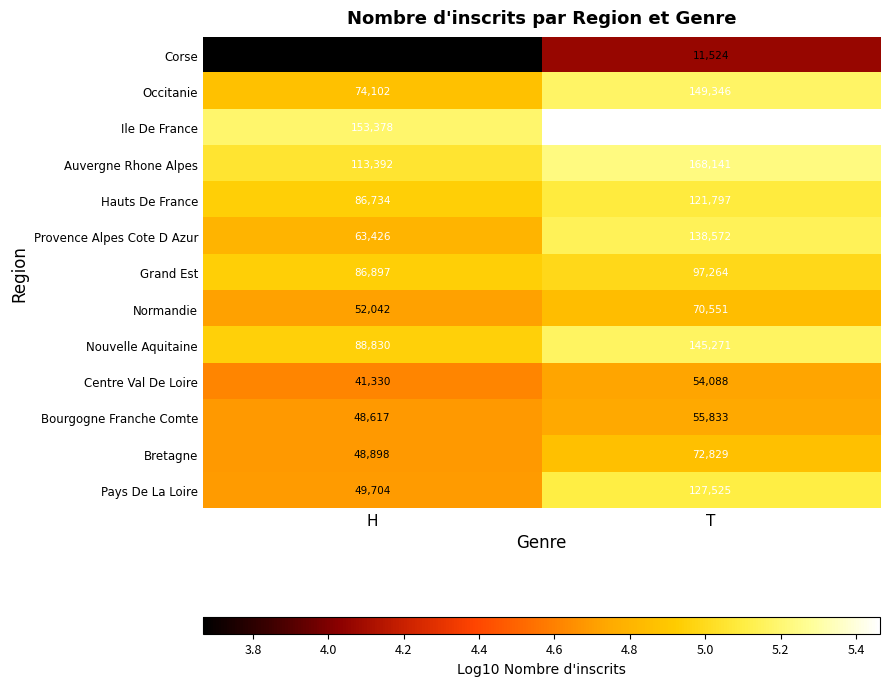

Count the number of data series in this chart.

13